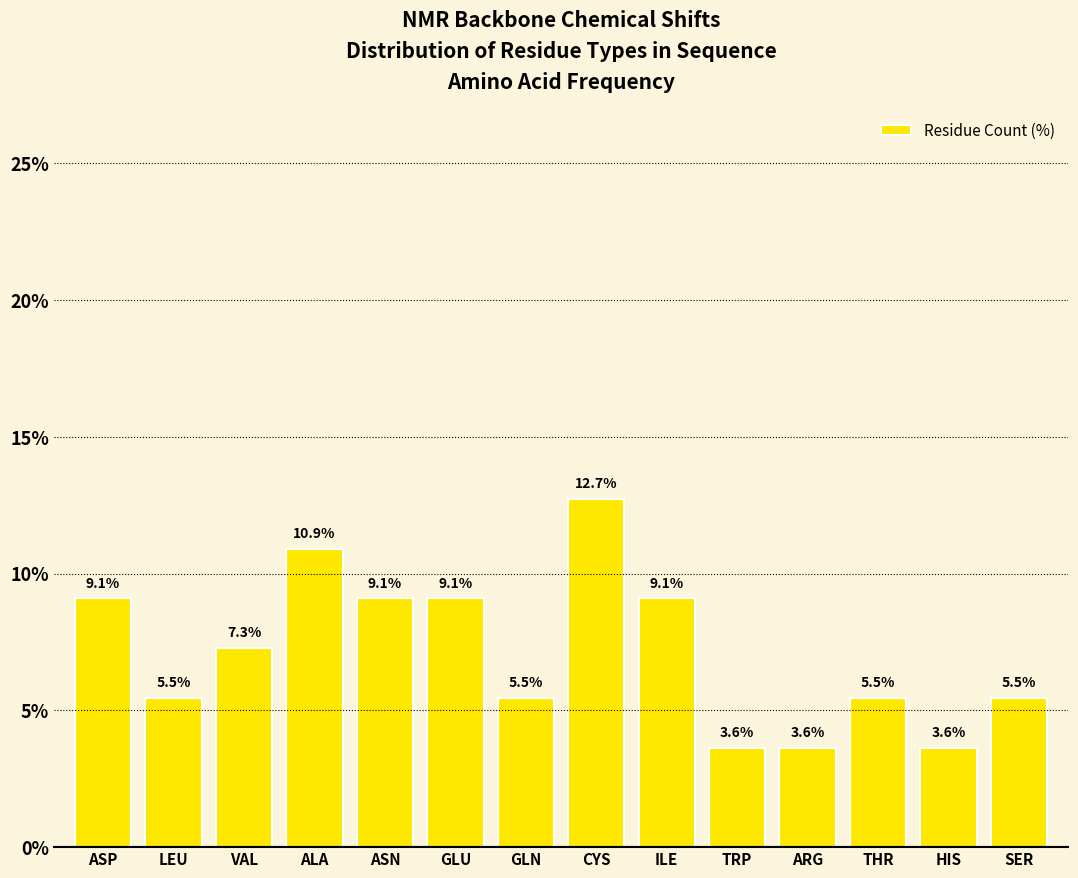

True or false: the data shows 10.9 at ALA.

True